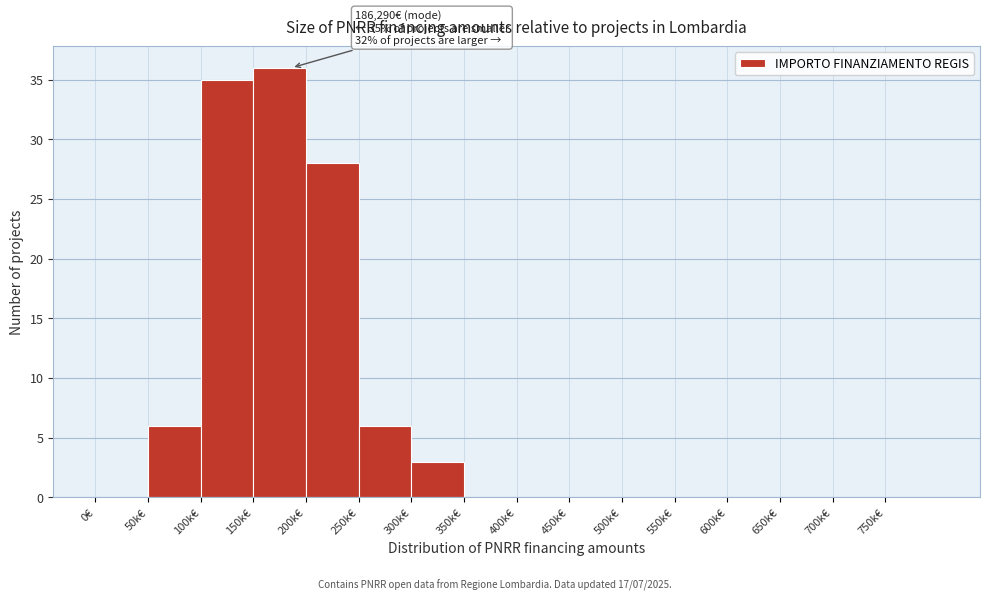

Reading right to left, extract all data points from this chart.

750k€=0	700k€=0	650k€=0	600k€=0	550k€=0	500k€=0	450k€=0	400k€=0	350k€=0	300k€=3	250k€=6	200k€=28	150k€=36	100k€=35	50k€=6	0€=0